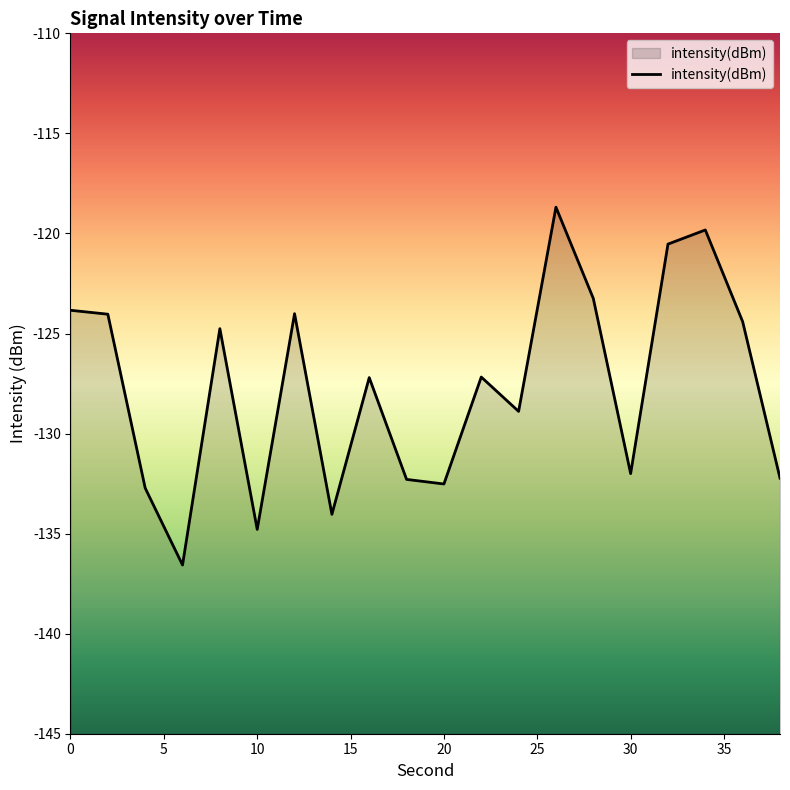

Does the chart display data point markers on the line(s)?

No